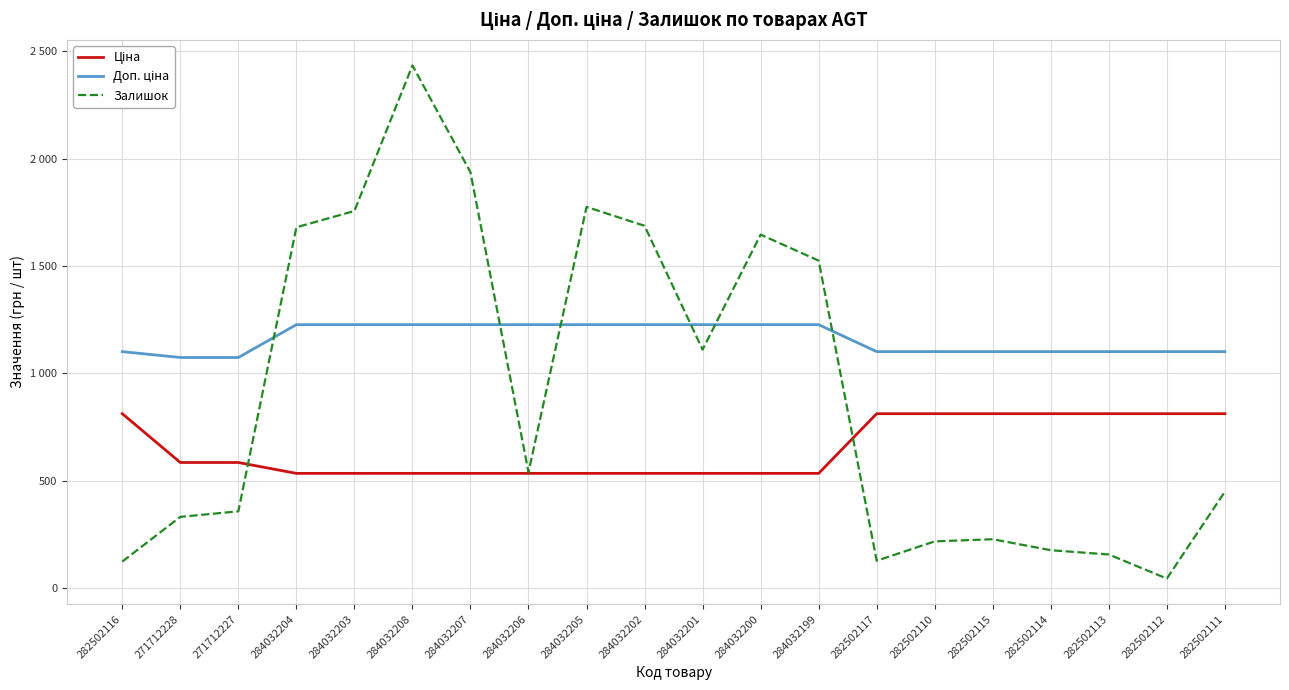

At which label does Залишок first exceed 541?

284032204